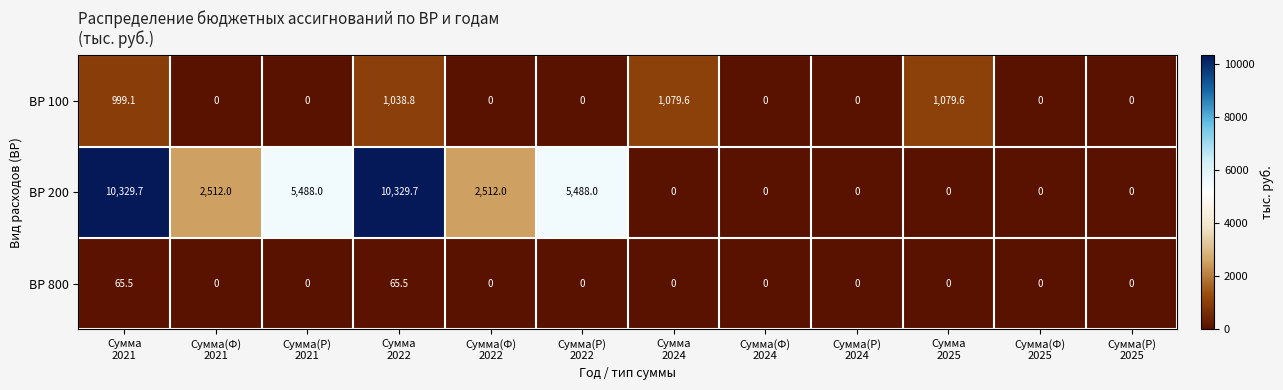

What is the maximum value shown in the chart?

10329.7